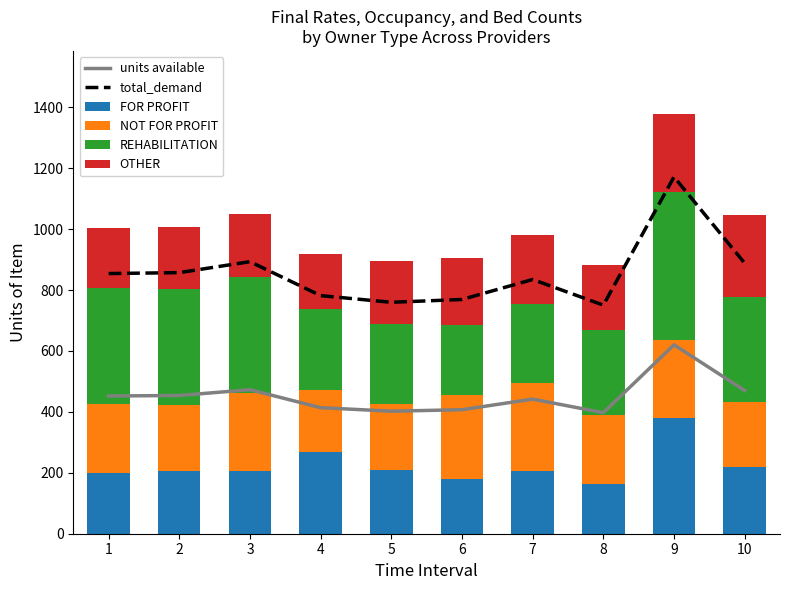

Which series has the largest total across all categories?

total_demand